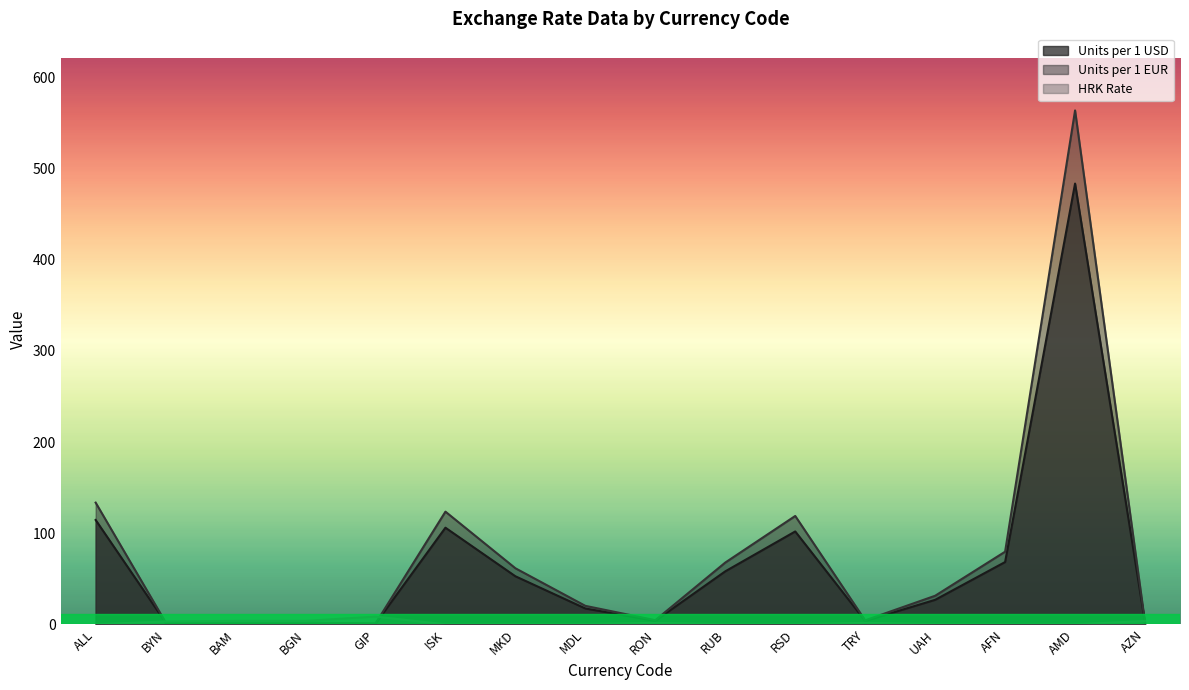

Reading left to right, extract all data points from this chart.

Units per 1 USD: ALL=114.5	BYN=2.0	BAM=1.7	BGN=1.7	GIP=0.8	ISK=106.1	MKD=52.8	MDL=17.4	RON=3.9	RUB=58.2	RSD=101.9	TRY=3.8	UAH=26.9	AFN=68.4	AMD=483.6	AZN=1.7
Units per 1 EUR: ALL=133.6	BYN=2.3	BAM=2.0	BGN=2.0	GIP=0.9	ISK=123.7	MKD=61.6	MDL=20.3	RON=4.6	RUB=67.8	RSD=118.9	TRY=4.4	UAH=31.4	AFN=79.7	AMD=563.8	AZN=2.0
HRK Rate: ALL=0.1	BYN=3.3	BAM=3.9	BGN=3.9	GIP=8.6	ISK=0.1	MKD=0.1	MDL=0.4	RON=1.6	RUB=0.1	RSD=0.1	TRY=1.7	UAH=0.2	AFN=0.1	AMD=0.0	AZN=3.8